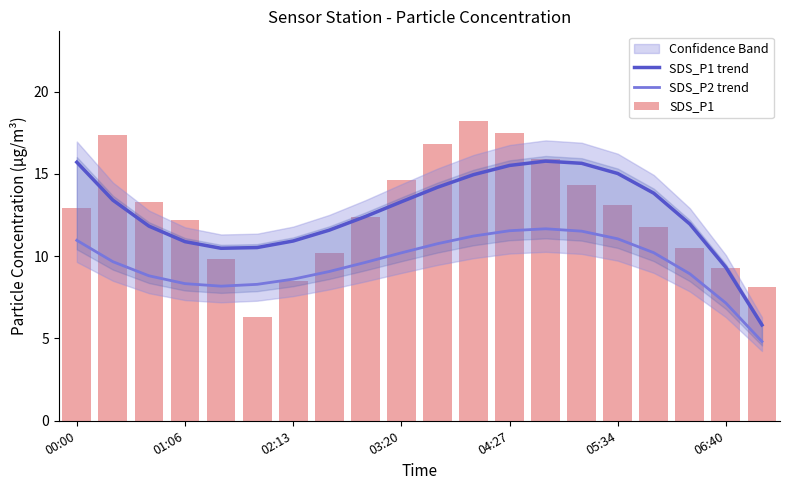

What is the smallest value displayed?

4.8